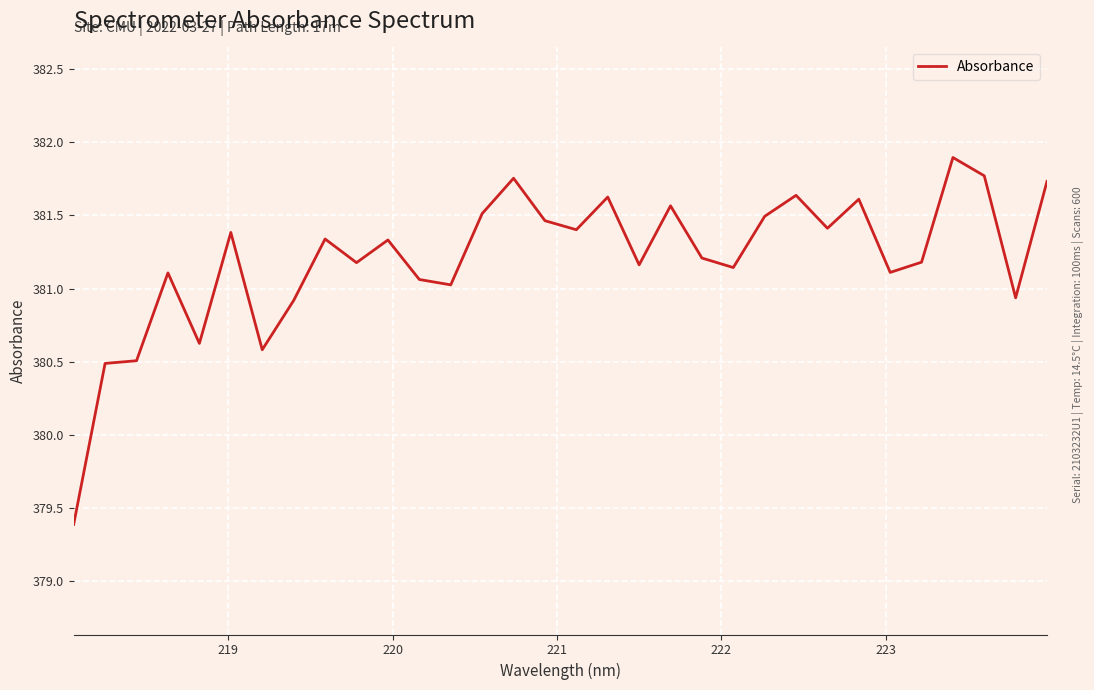

What is the smallest value displayed?

379.4